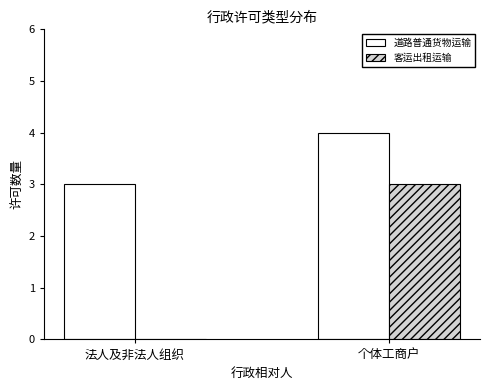

How many groups of bars are there?

2